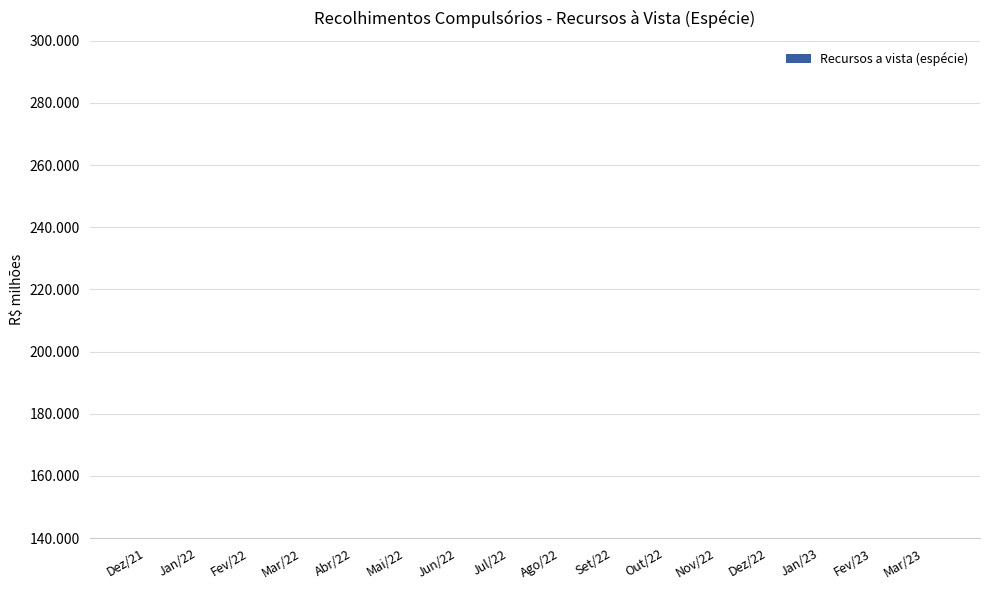

What is the maximum value shown in the chart?

86649.8